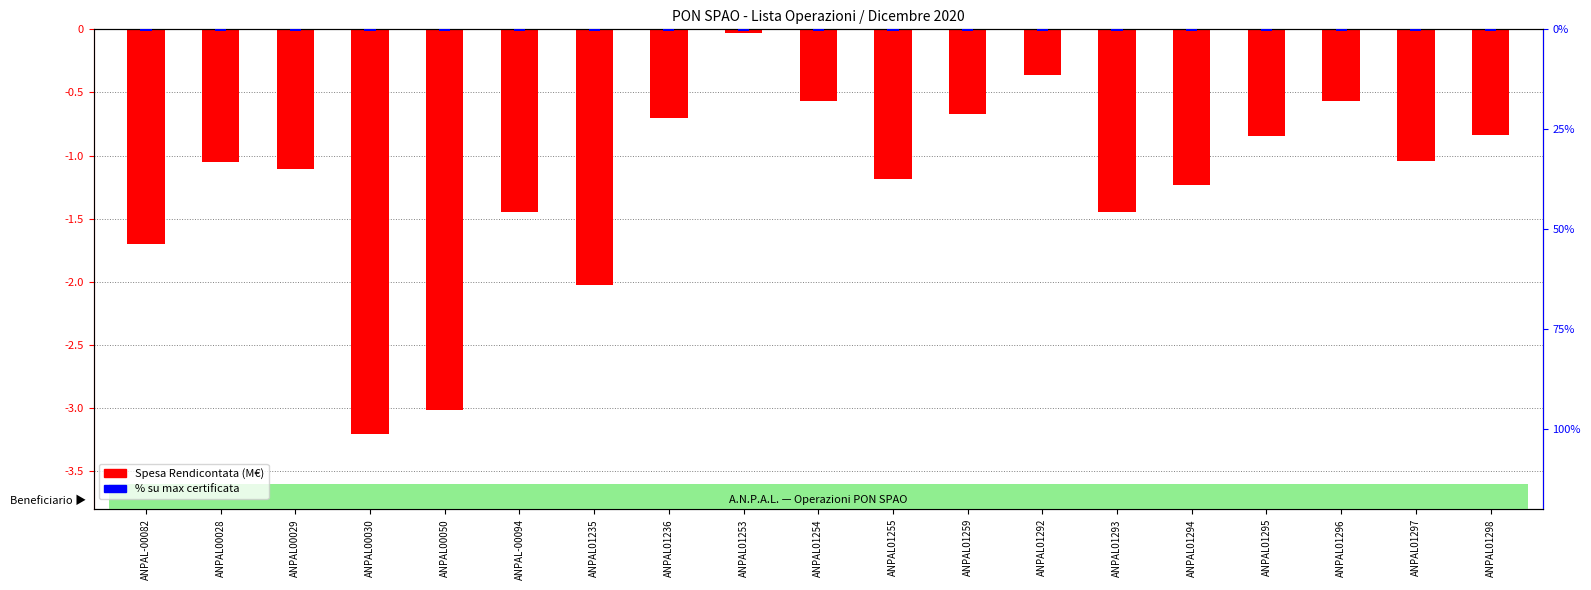

What is the minimum value shown in the chart?

-3.2